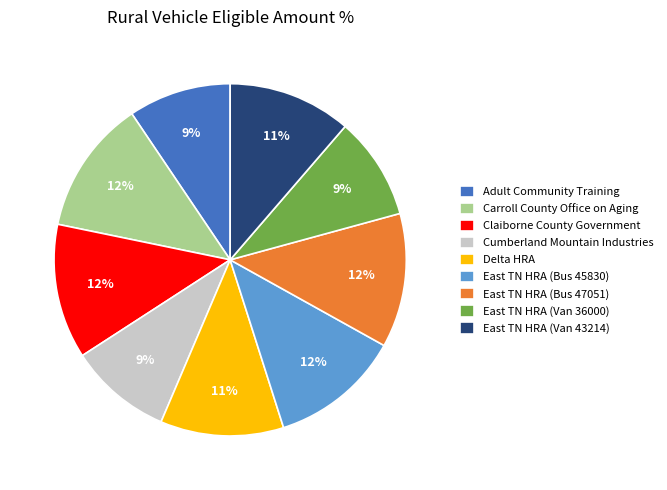

Between Delta HRA and East TN HRA (Bus 47051), which is larger?

East TN HRA (Bus 47051)